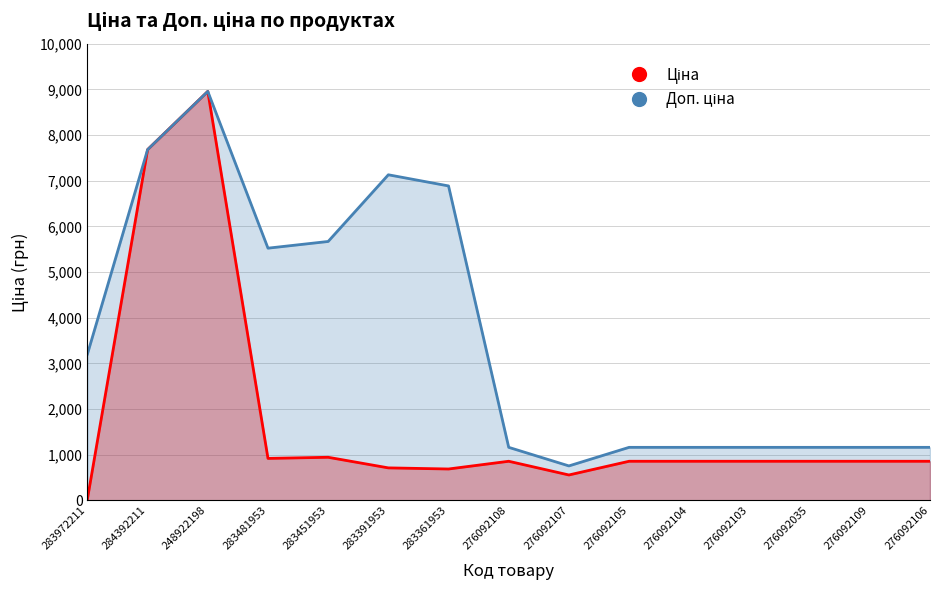

The value of Доп. ціна at 276092035 is 1162.5. True or false?

True